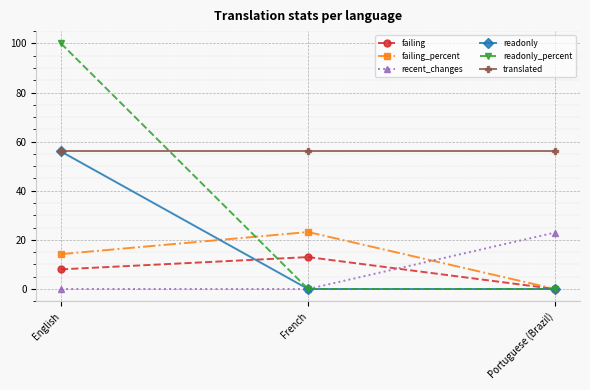

At which label is failing closest to 6?

English